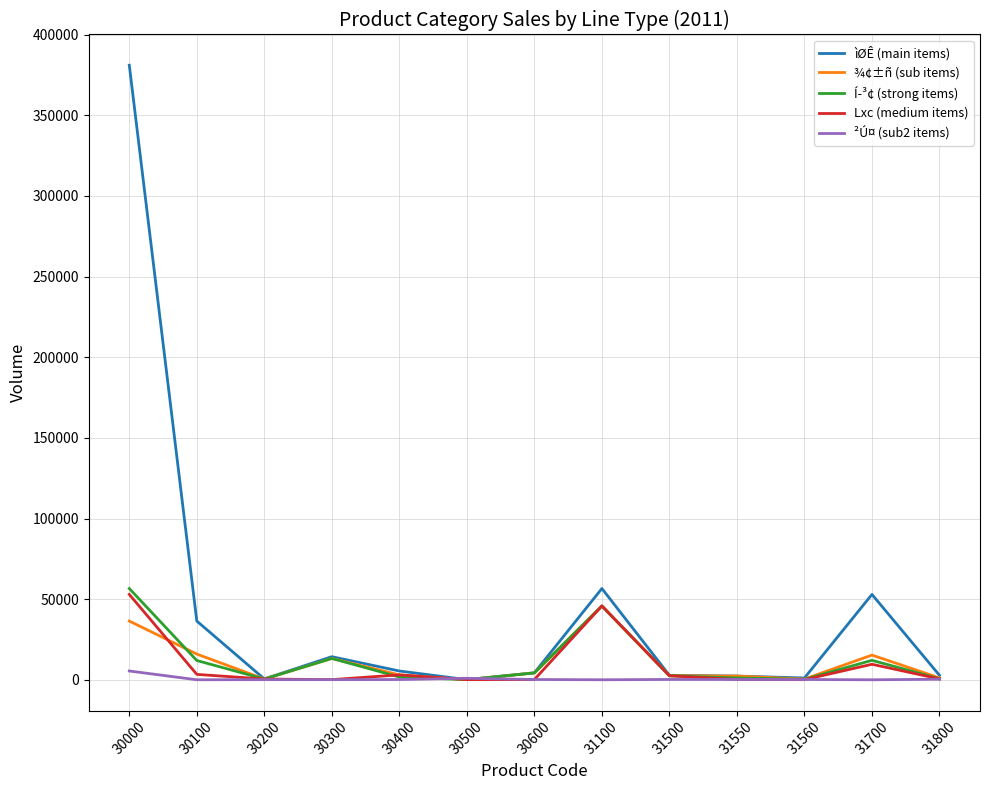

True or false: ²Ú¤ (sub2 items) has a value of 423 at 31800.

True